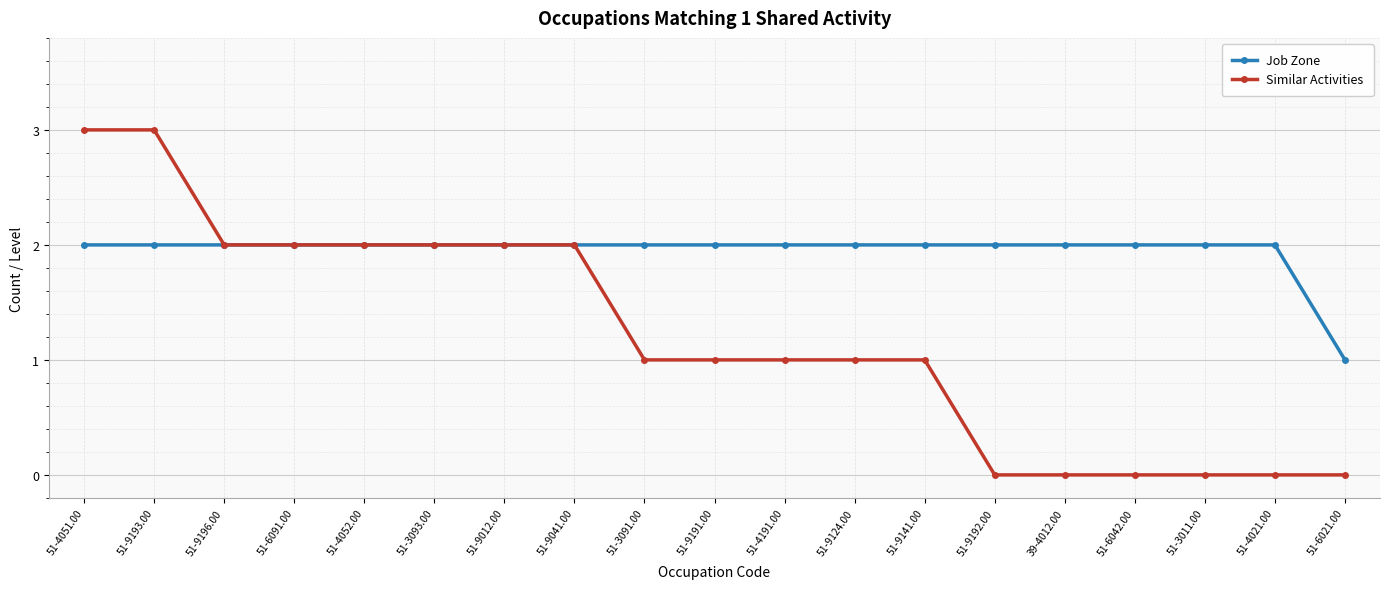

How many categories are shown in the chart?

19